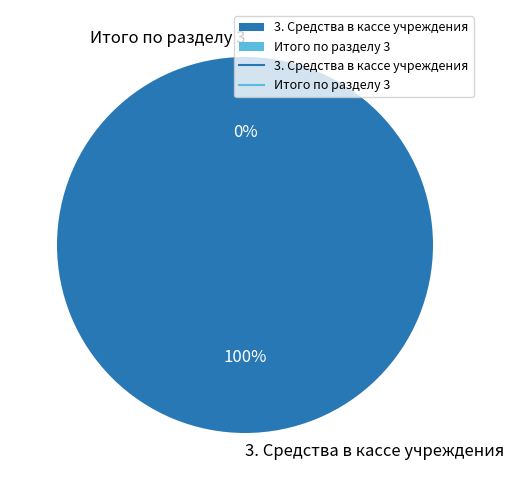

To the nearest percent, what is the combined percentage of Итого по разделу 3 and 3. Средства в кассе учреждения?

100%